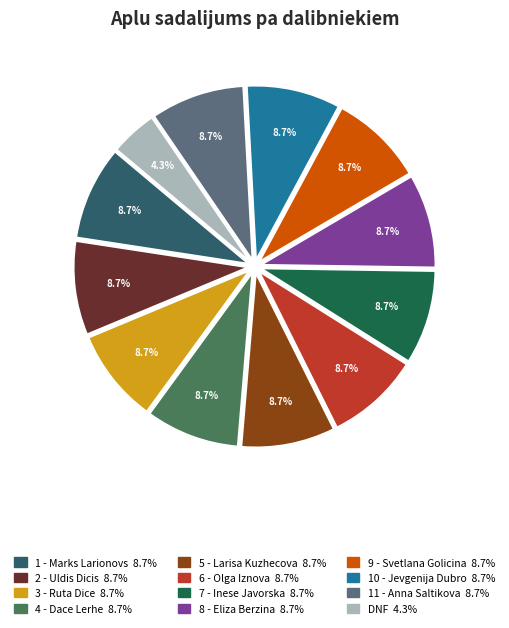

Is there a majority slice in this chart?

No